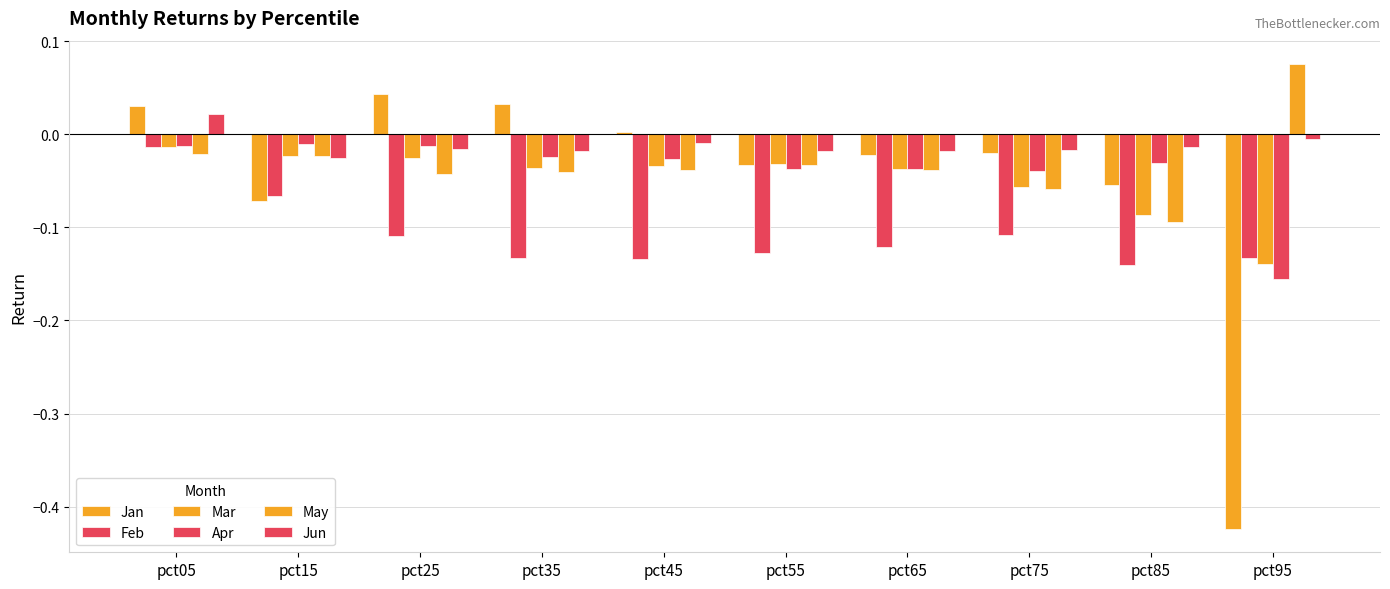

Which category has the lowest value in the Jan series?

pct95